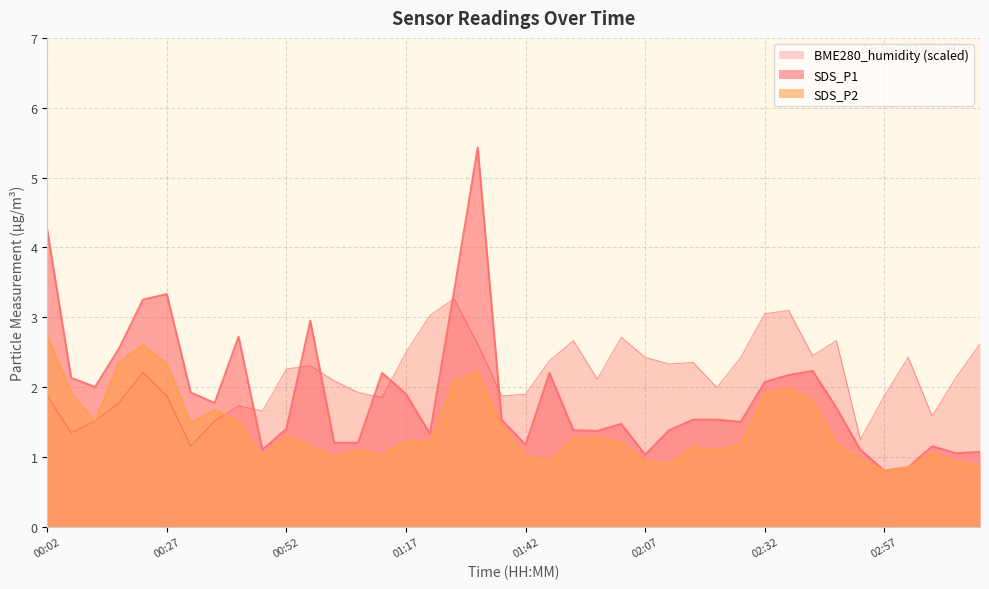

How many interior local peaks does the BME280_humidity series have?

10